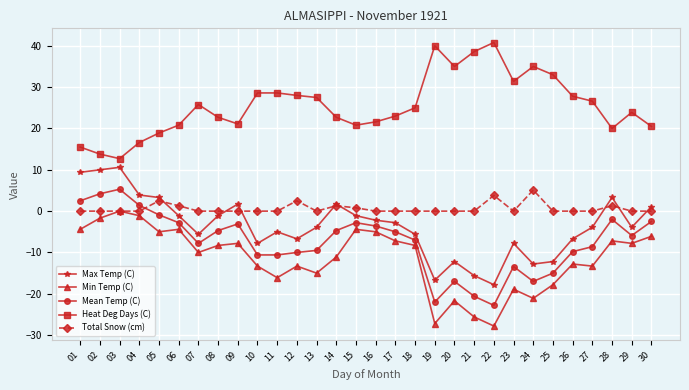

At which label does Mean Temp (C) reach its minimum?

22